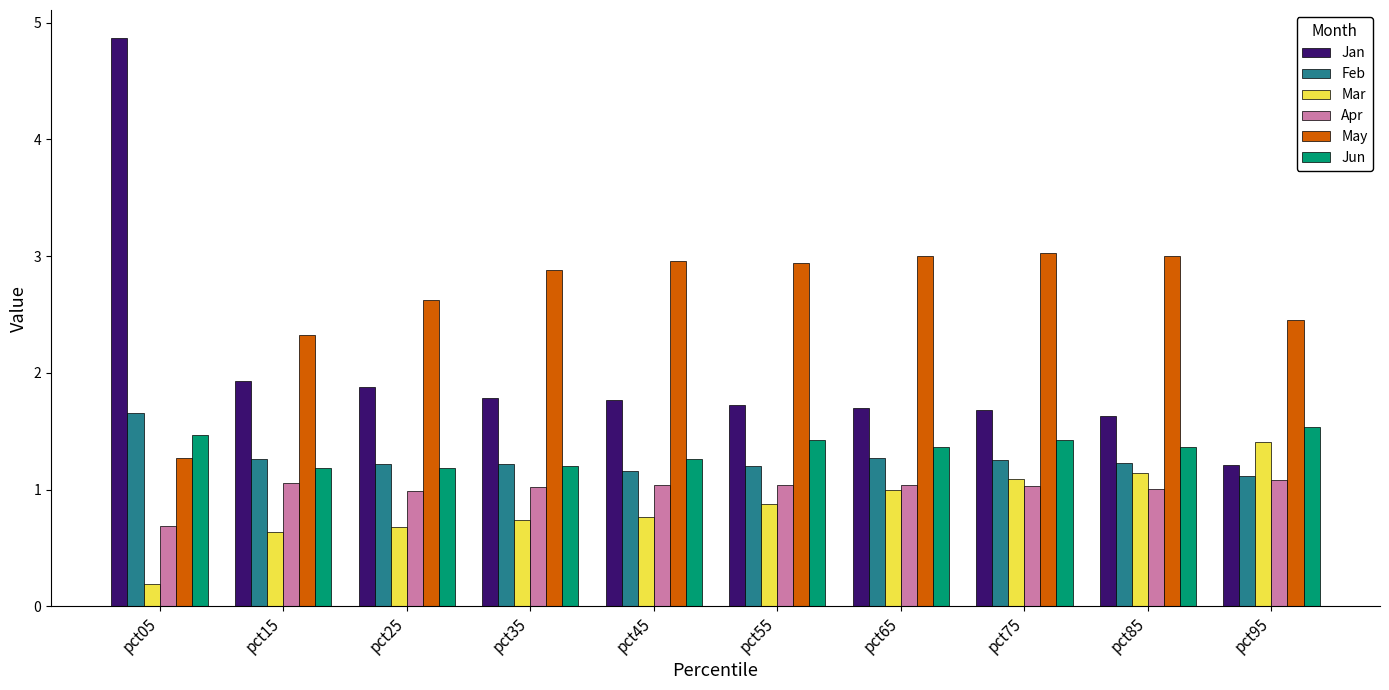

How many groups of bars are there?

10